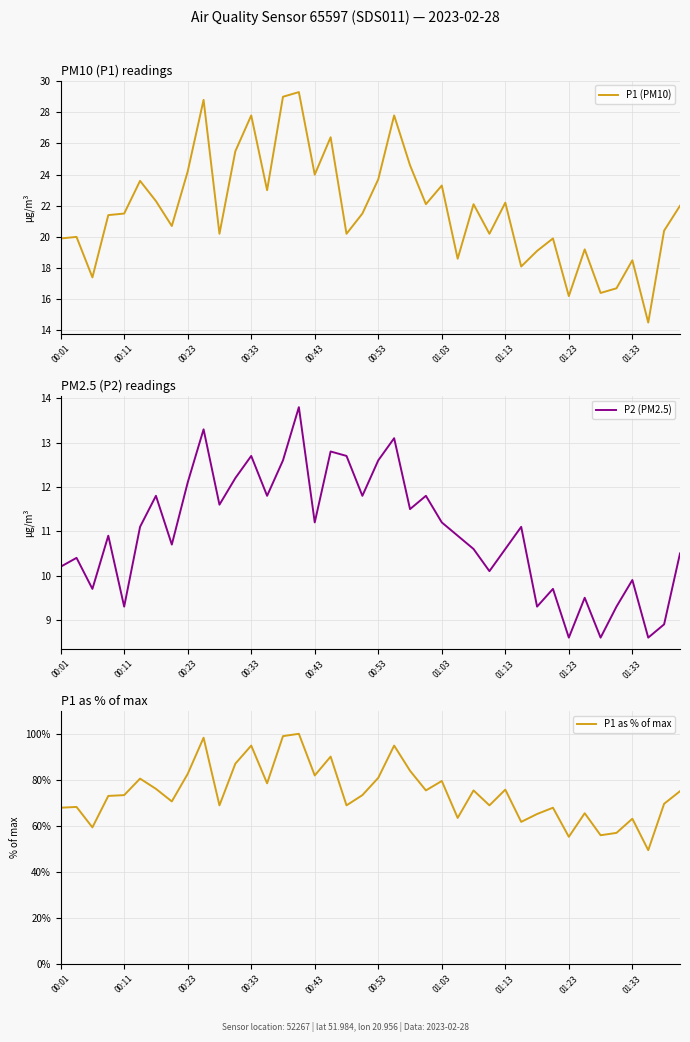

The P1 as % of max series shows 63.1 at 01:33. True or false?

True